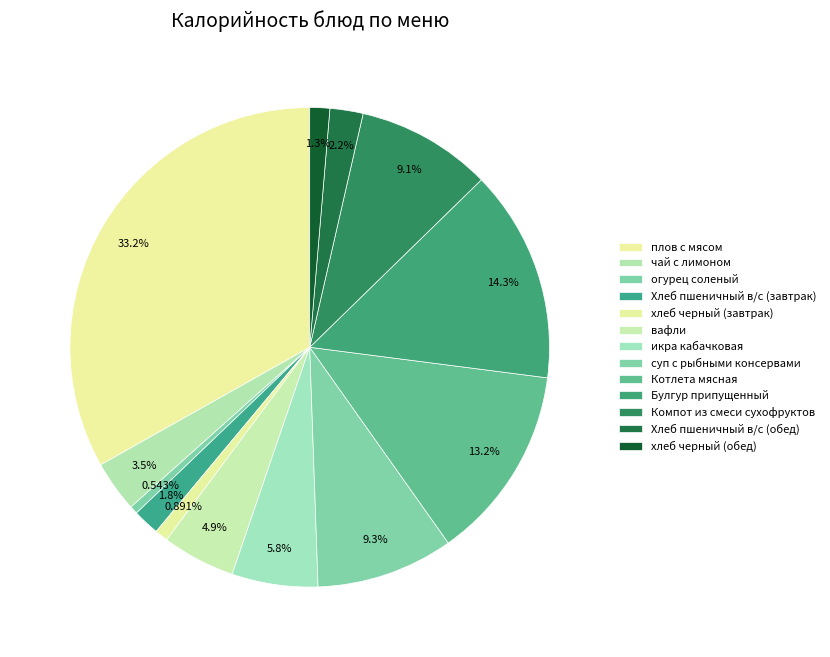

True or false: хлеб черный (обед) accounts for 10% of the total.

False